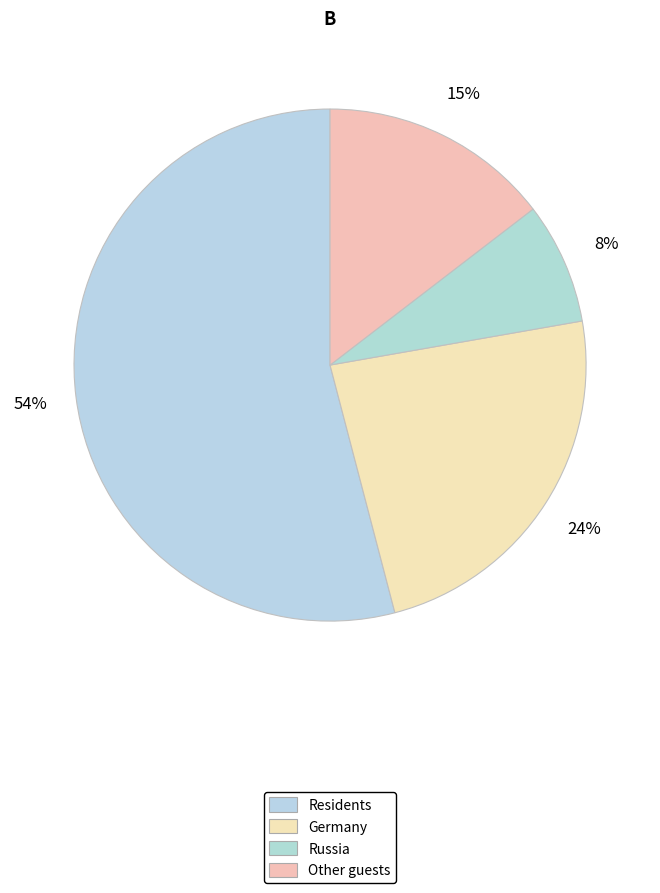

How many segments does this pie chart have?

4